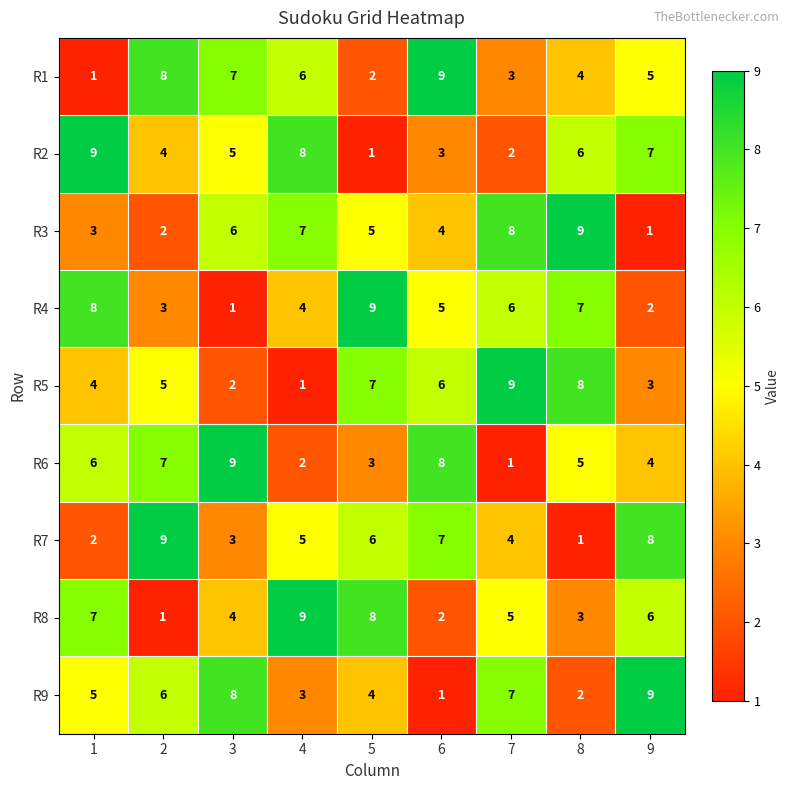

What is the sum of the R9 values at 8 and 7?

9